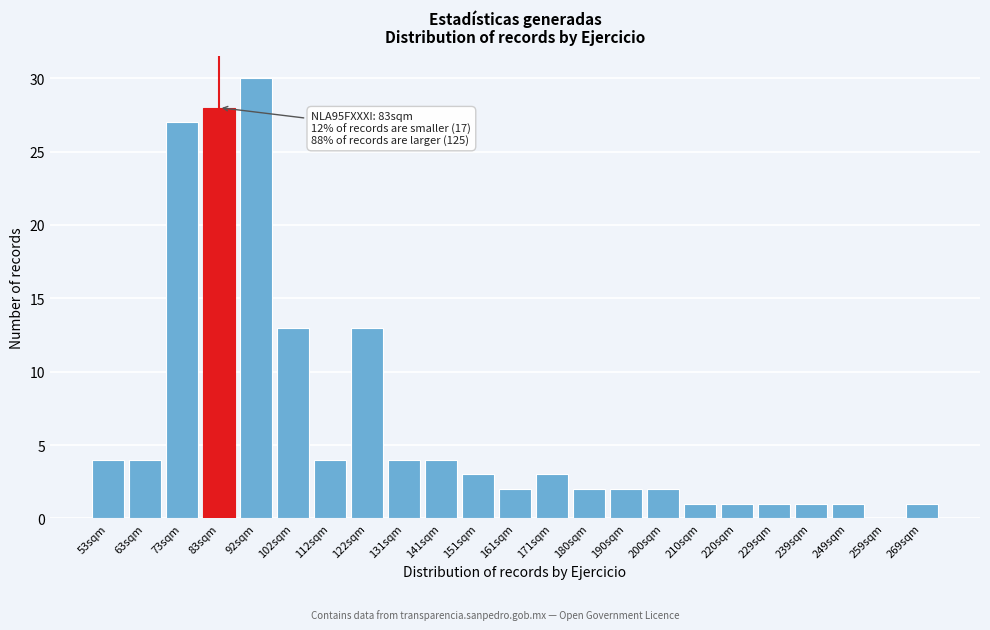

Reading left to right, what are all the values shown in this chart?

53sqm=4	63sqm=4	73sqm=27	83sqm=28	92sqm=30	102sqm=13	112sqm=4	122sqm=13	131sqm=4	141sqm=4	151sqm=3	161sqm=2	171sqm=3	180sqm=2	190sqm=2	200sqm=2	210sqm=1	220sqm=1	229sqm=1	239sqm=1	249sqm=1	259sqm=0	269sqm=1